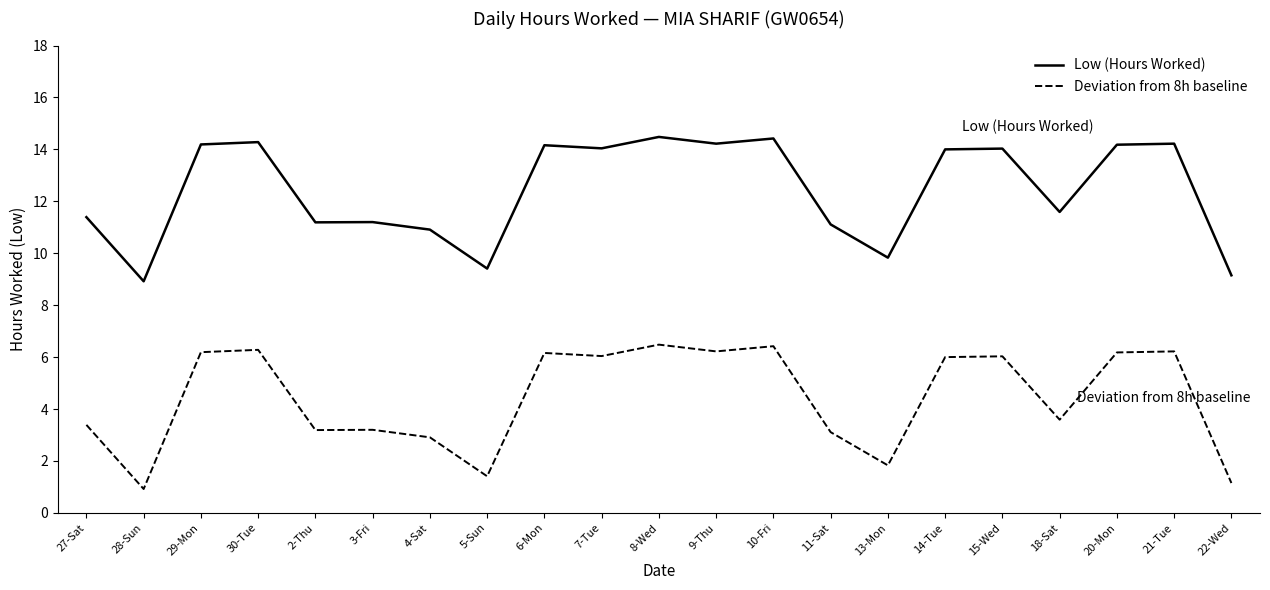

What is the total value across all series at 30-Tue?

20.6